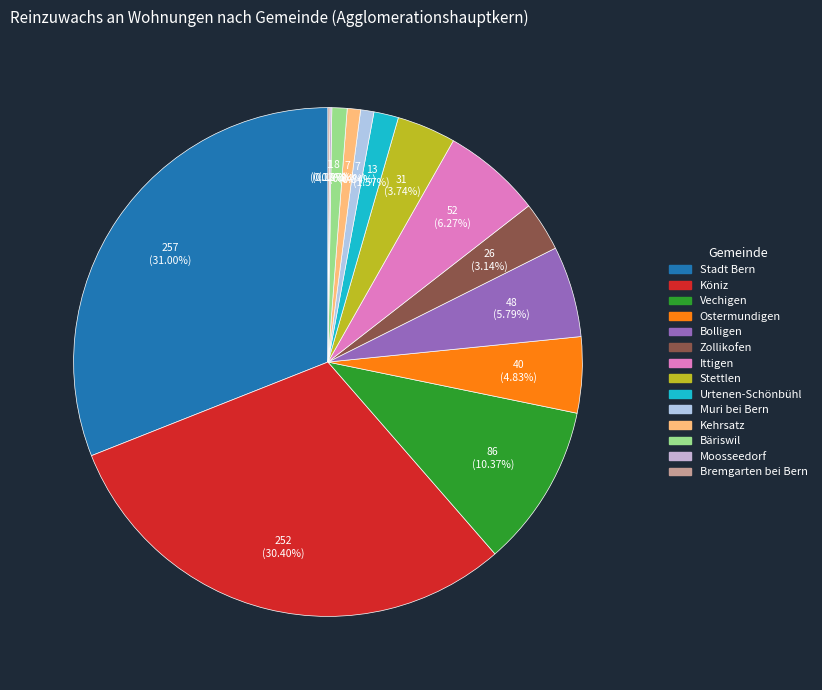

True or false: Moosseedorf accounts for 0% of the total.

True